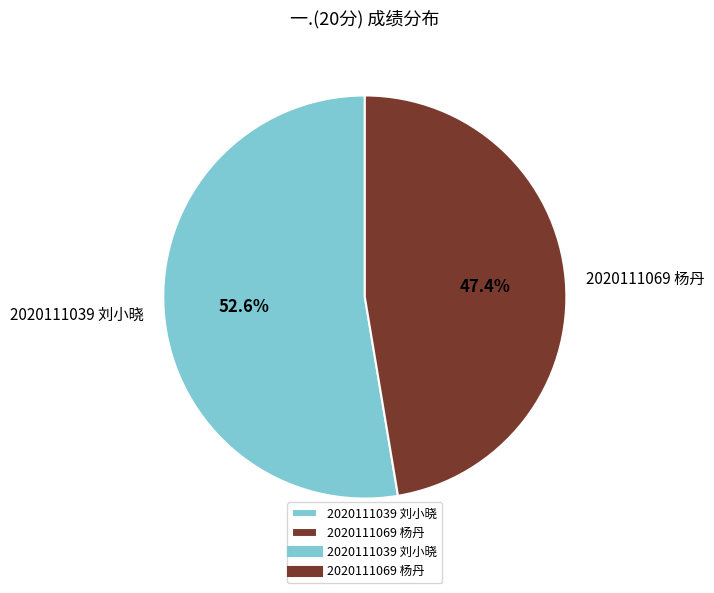

Does 2020111039 刘小晓 account for over 50% of the chart?

Yes